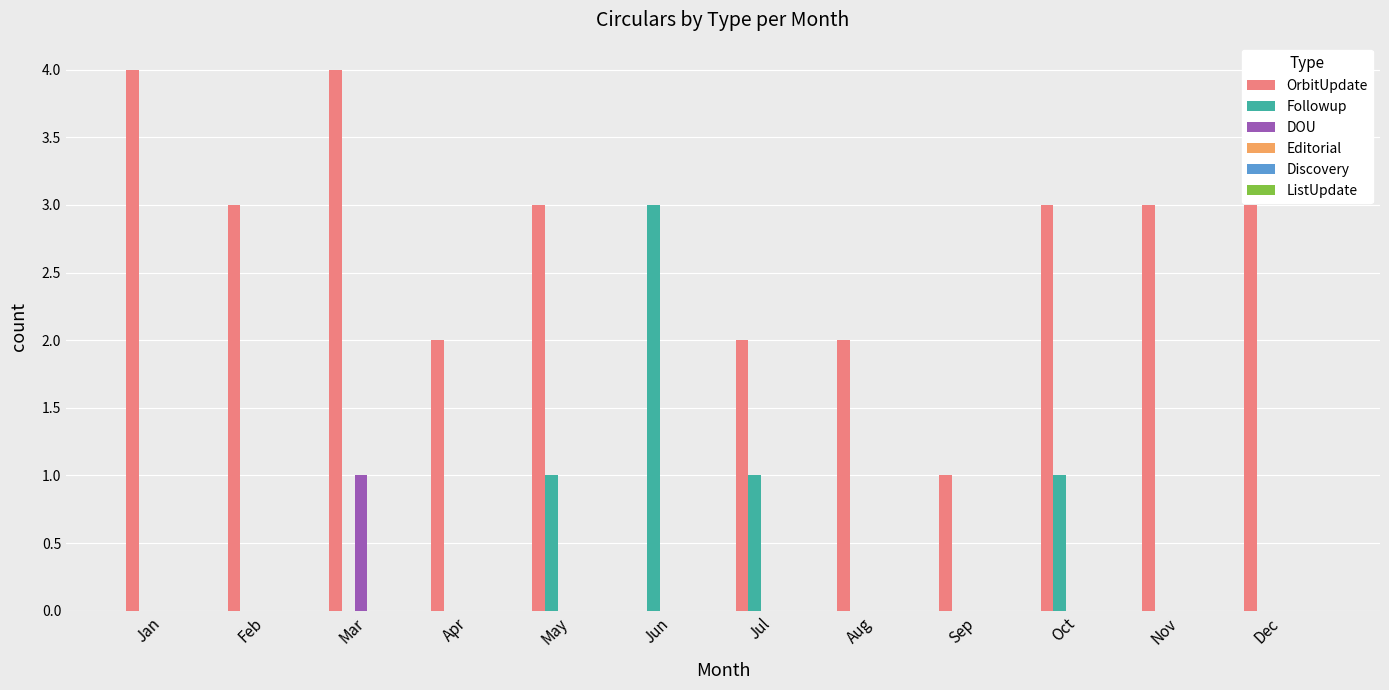

True or false: DOU has a value of 1 at Feb.

False